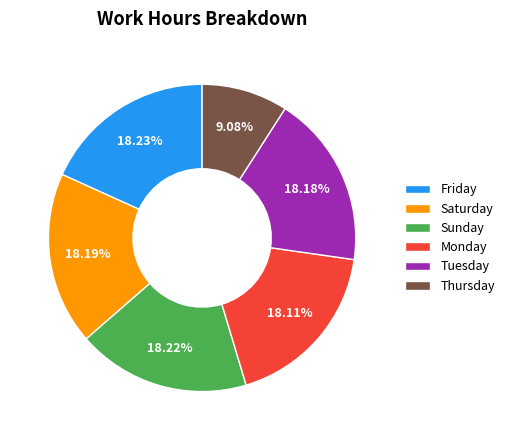

Do Saturday and Sunday together represent more than half of the pie?

No